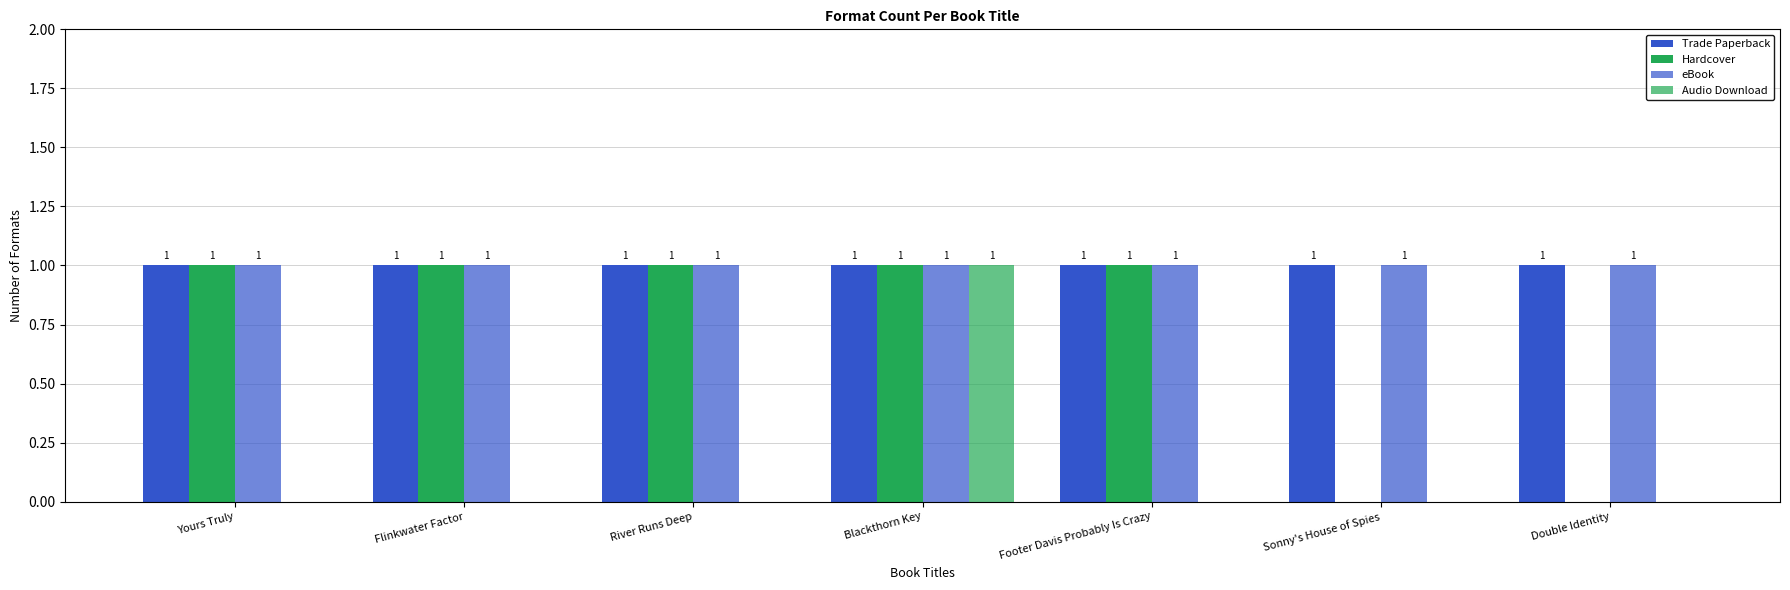

Reading left to right, what are all the values shown in this chart?

Trade Paperback: Yours Truly=1	Flinkwater Factor=1	River Runs Deep=1	Blackthorn Key=1	Footer Davis Probably Is Crazy=1	Sonny's House of Spies=1	Double Identity=1
Hardcover: Yours Truly=1	Flinkwater Factor=1	River Runs Deep=1	Blackthorn Key=1	Footer Davis Probably Is Crazy=1	Sonny's House of Spies=0	Double Identity=0
eBook: Yours Truly=1	Flinkwater Factor=1	River Runs Deep=1	Blackthorn Key=1	Footer Davis Probably Is Crazy=1	Sonny's House of Spies=1	Double Identity=1
Audio Download: Yours Truly=0	Flinkwater Factor=0	River Runs Deep=0	Blackthorn Key=1	Footer Davis Probably Is Crazy=0	Sonny's House of Spies=0	Double Identity=0